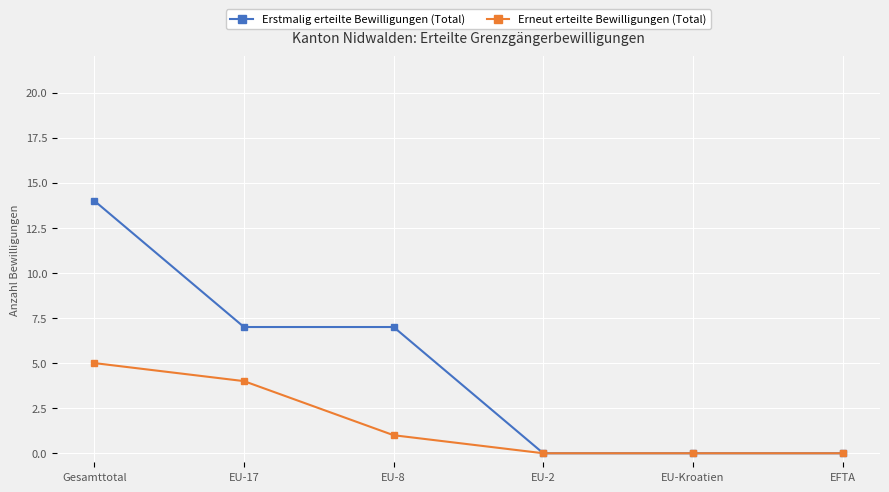

Is it true that Erneut erteilte Bewilligungen (Total) equals 4 at EU-17?

True